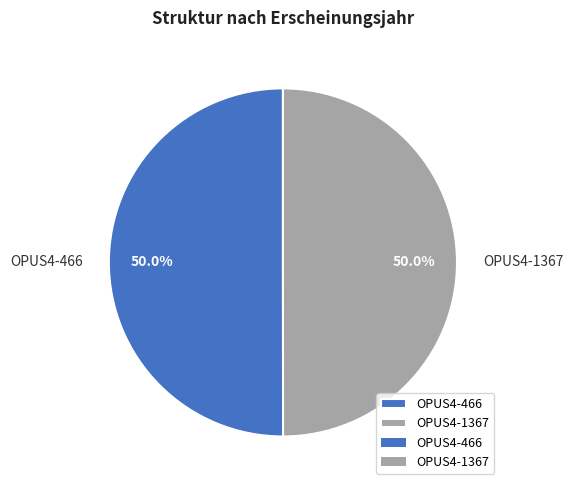

What is the ratio of the value at OPUS4-1367 to the value at OPUS4-466?

1.0